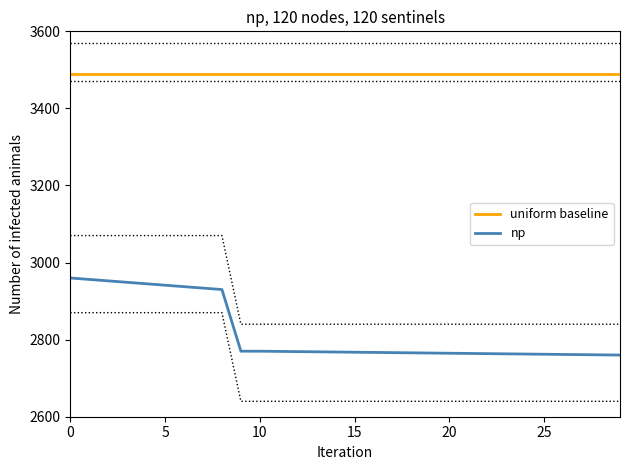

True or false: uniform baseline and np intersect in this chart.

False